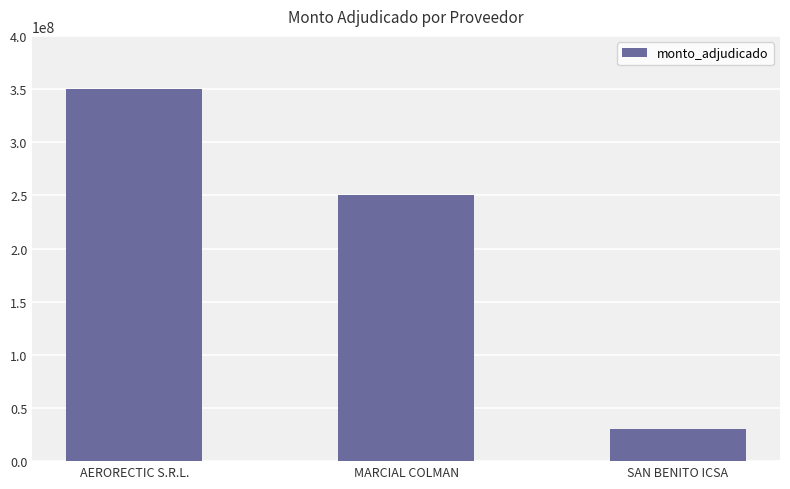

Reading left to right, transcribe all the data shown in this chart.

349999992	250000000	29900000